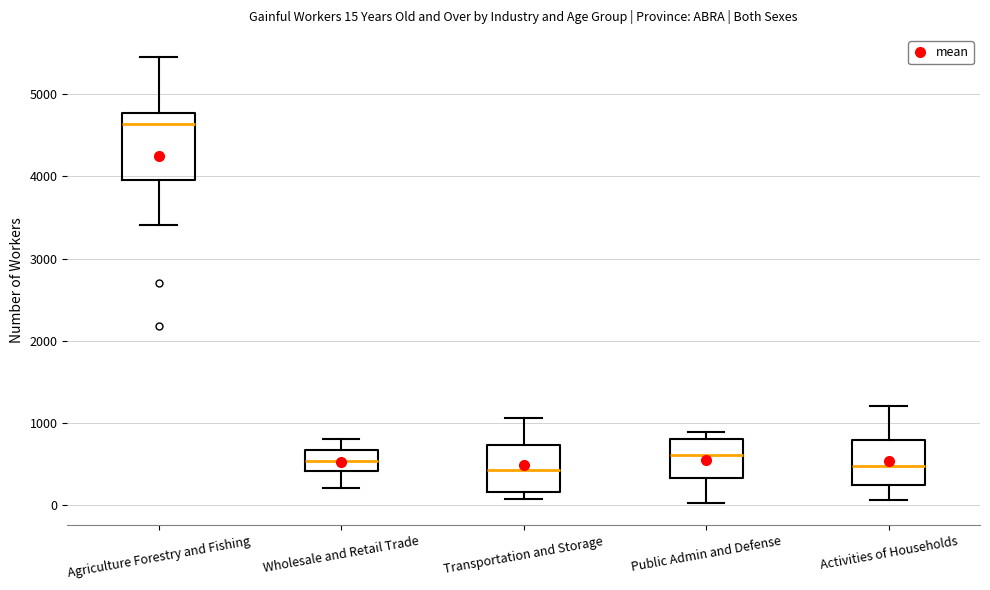

Comparing the boxes themselves (not the whiskers), which one is the tallest?

Agriculture Forestry and Fishing